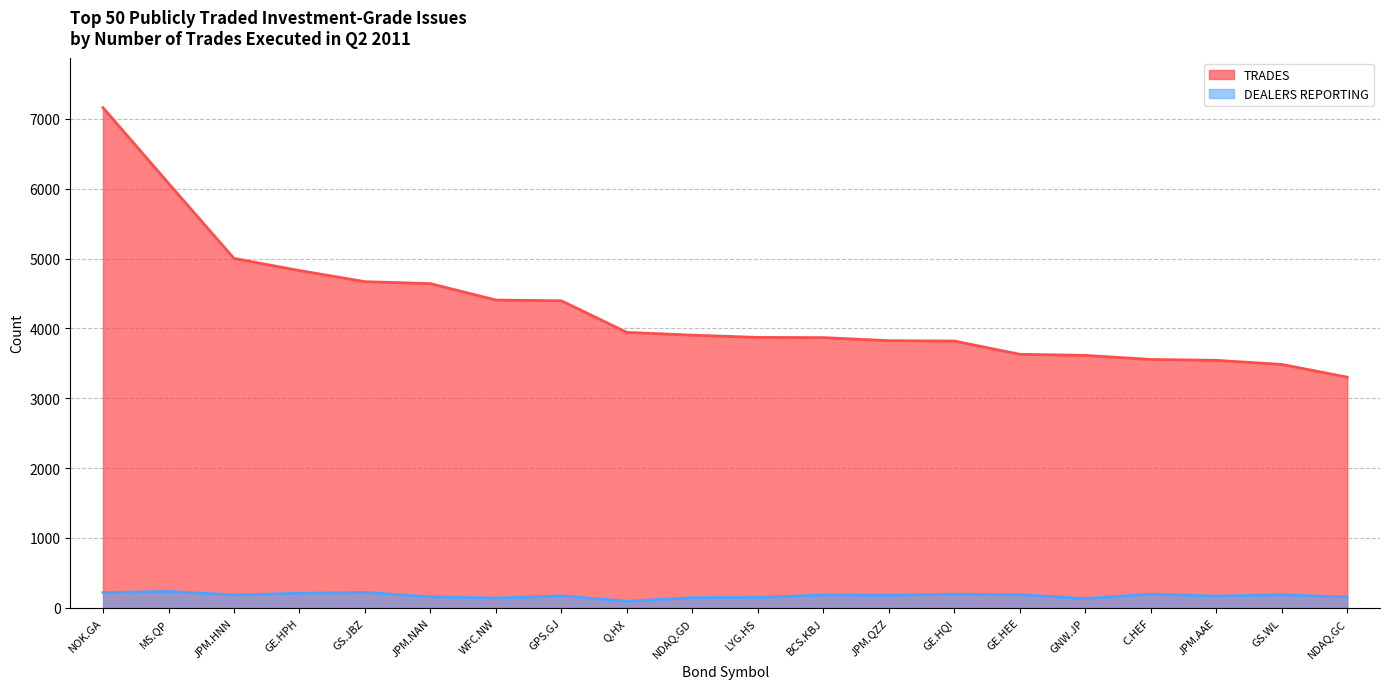

What is the total value across all series at JPM.AAE?

3713